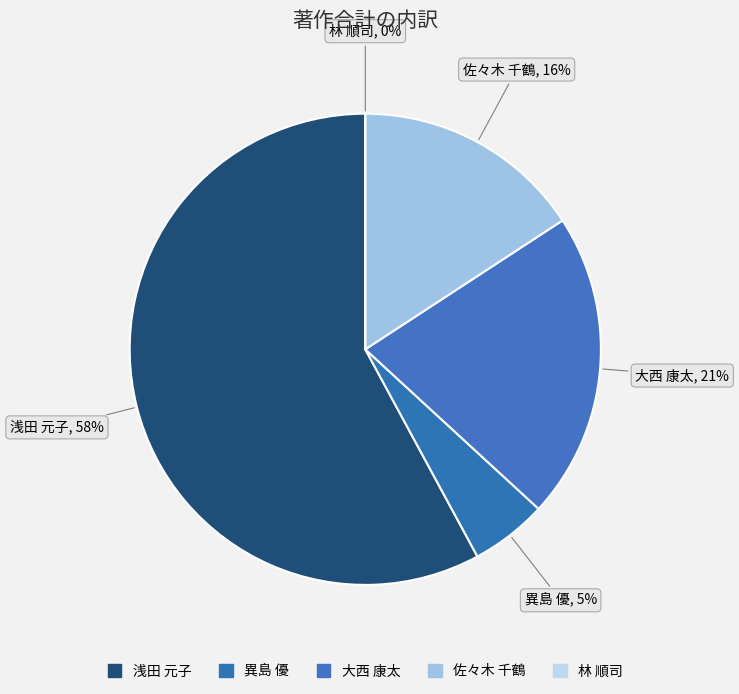

The 林 順司 slice represents 0% of the pie. True or false?

True